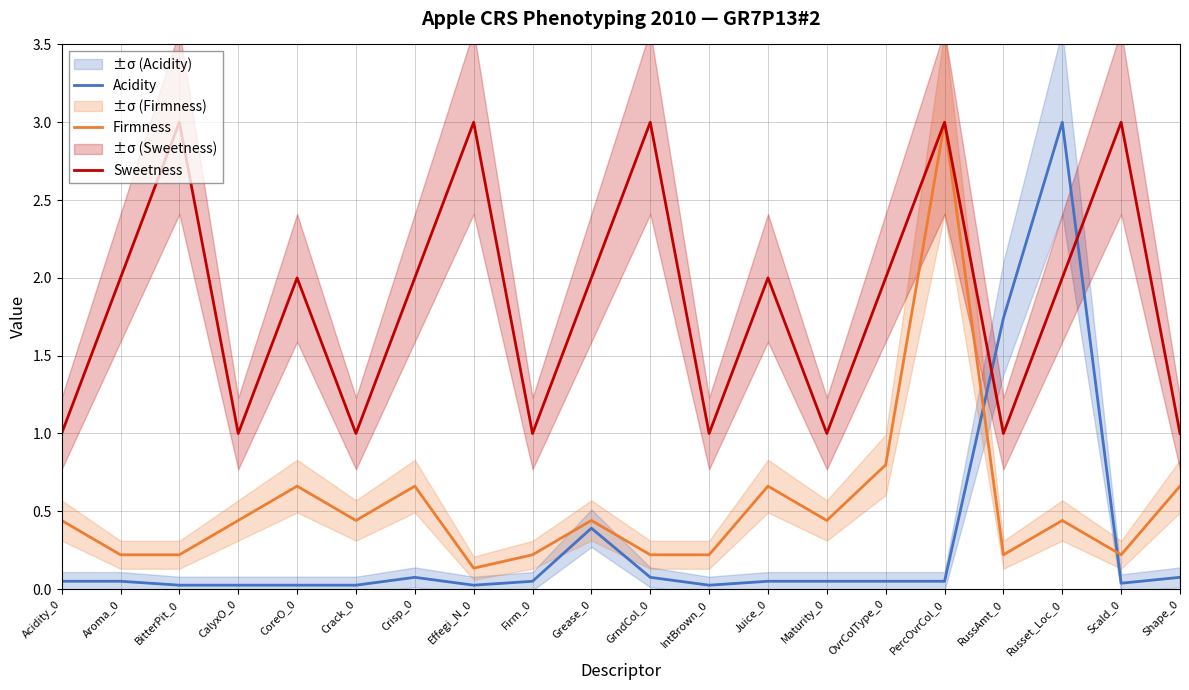

Between Crack_0 and OvrColType_0, which series saw the biggest shift?

Sweetness